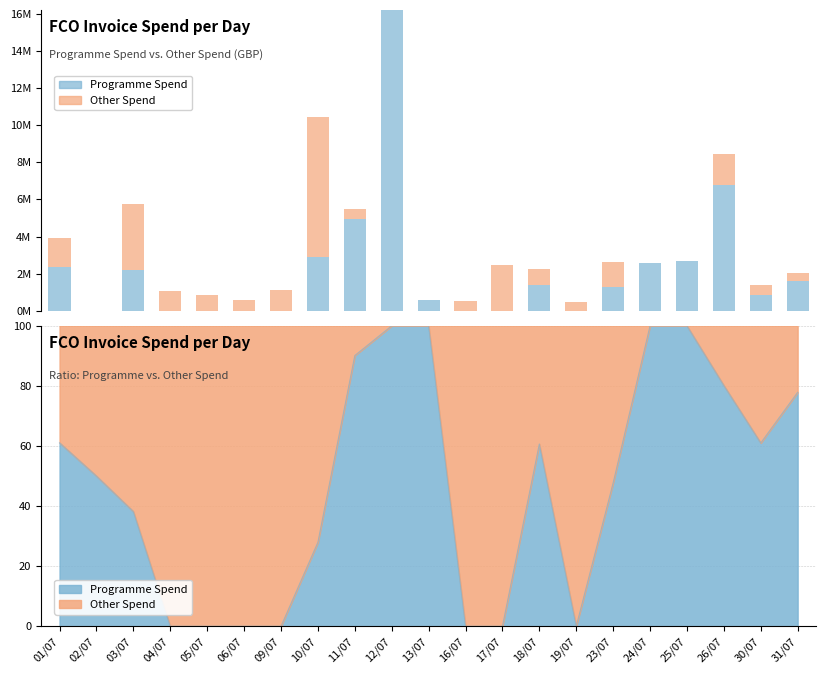

At which label does Programme Spend reach its minimum?

02/07